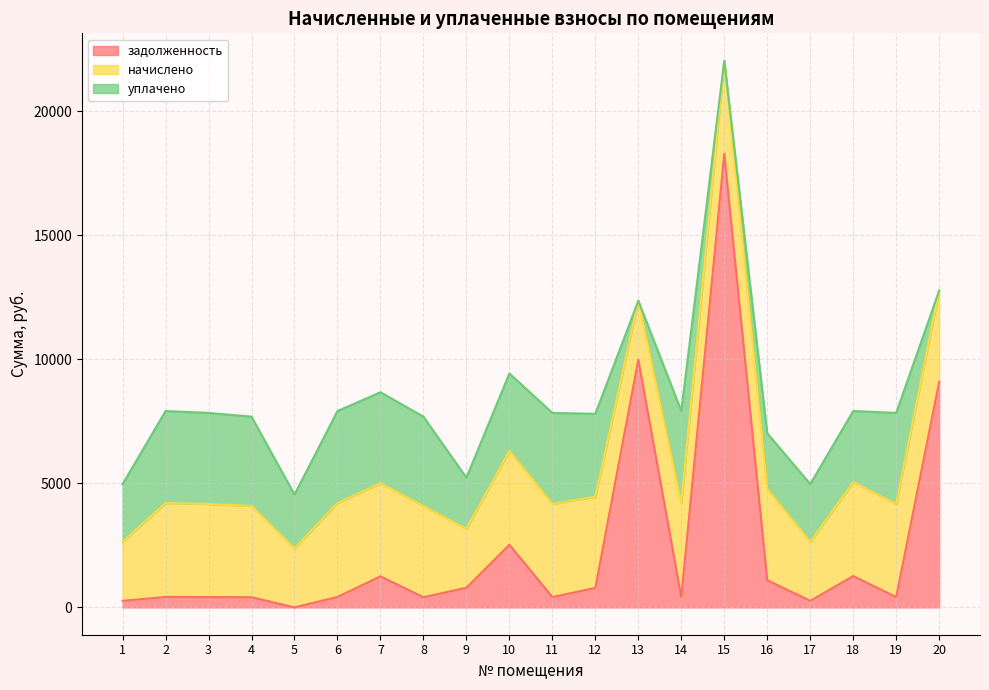

What is the value of the начислено point at the 5th from the left?

2376.0